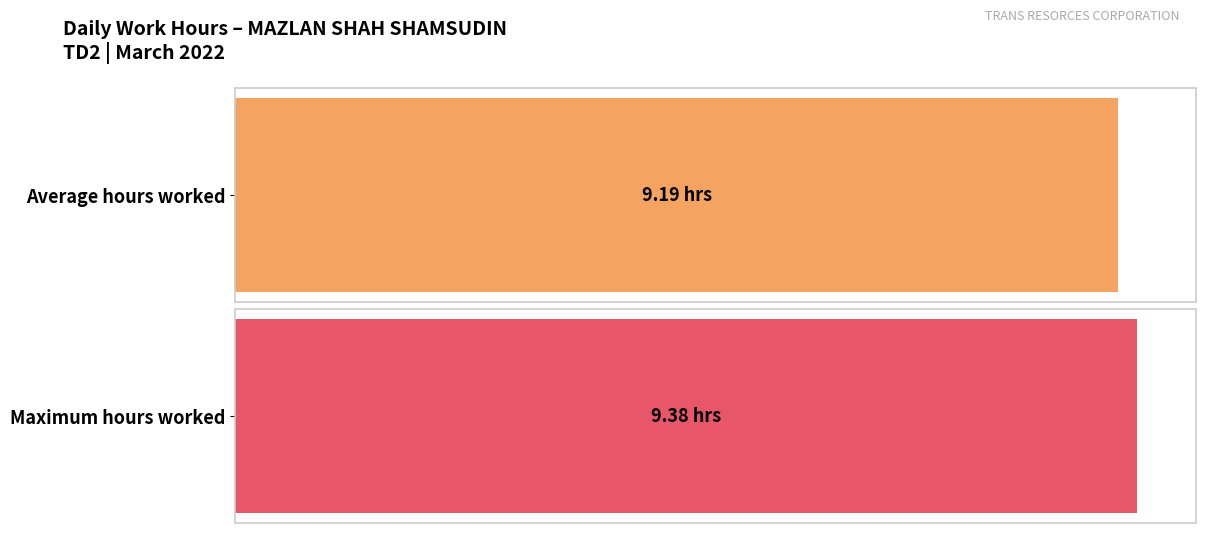

How many distinct data groups are displayed?

1